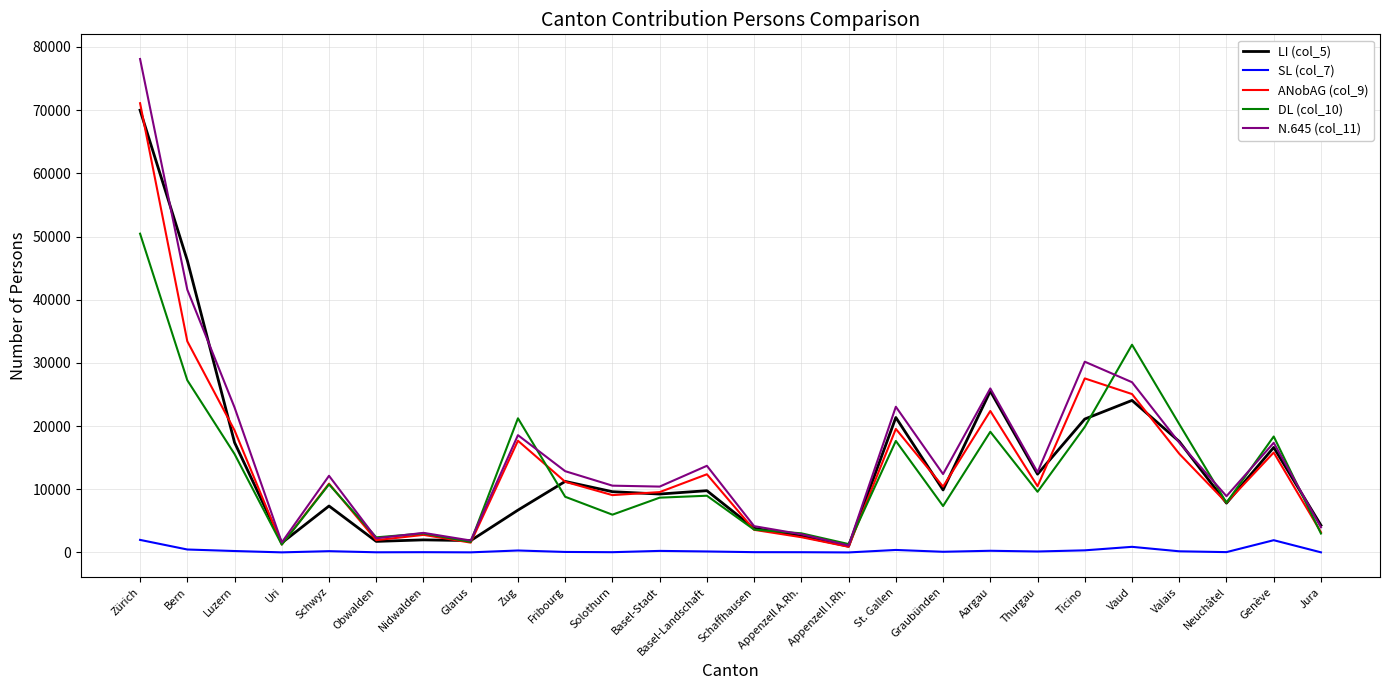

Which series has the widest spread of values?

N.645 (col_11)